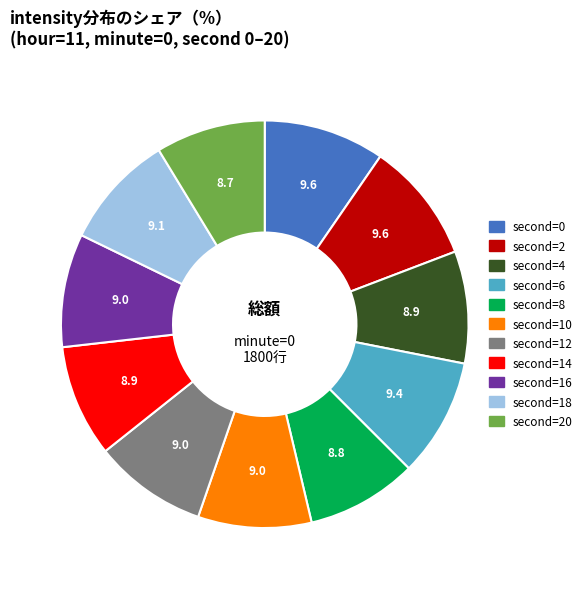

Does any single category account for the majority?

No